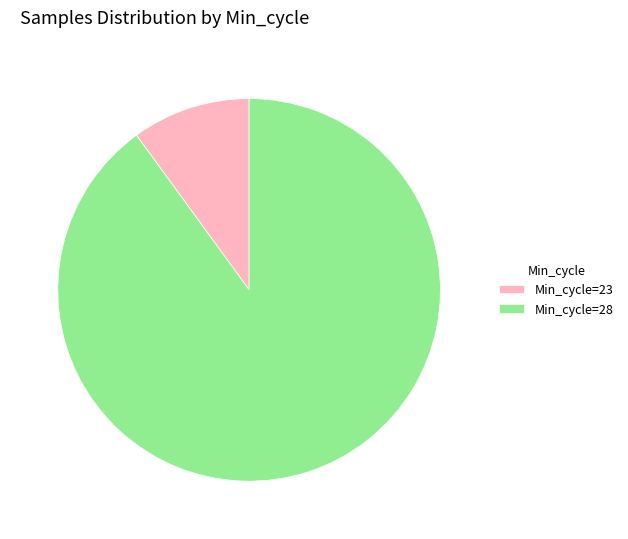

Is it true that Min_cycle=23 is 19% of the pie?

False